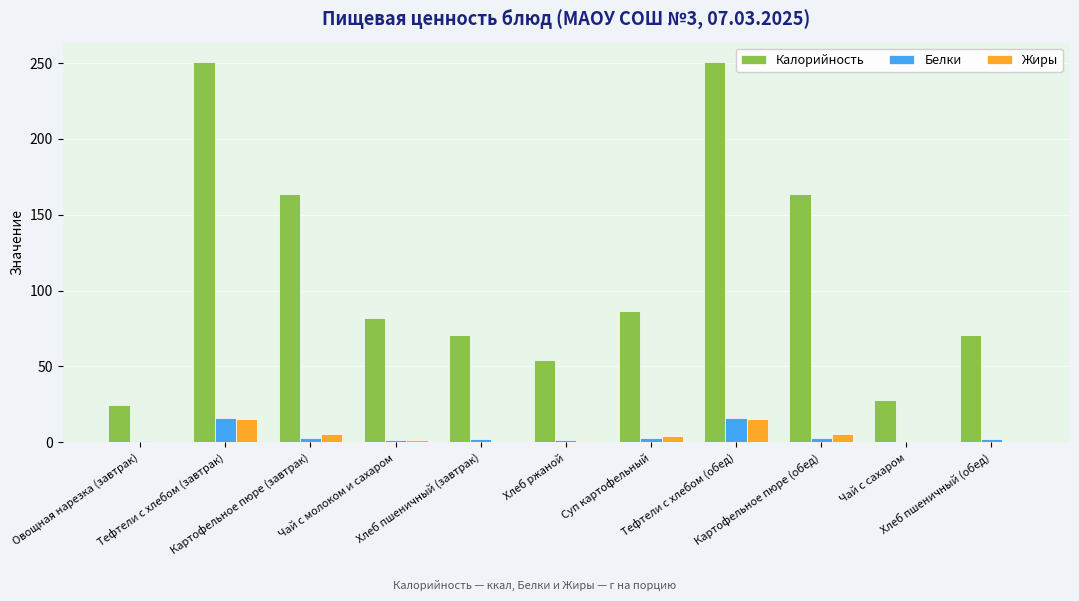

How many series are shown in this chart?

3